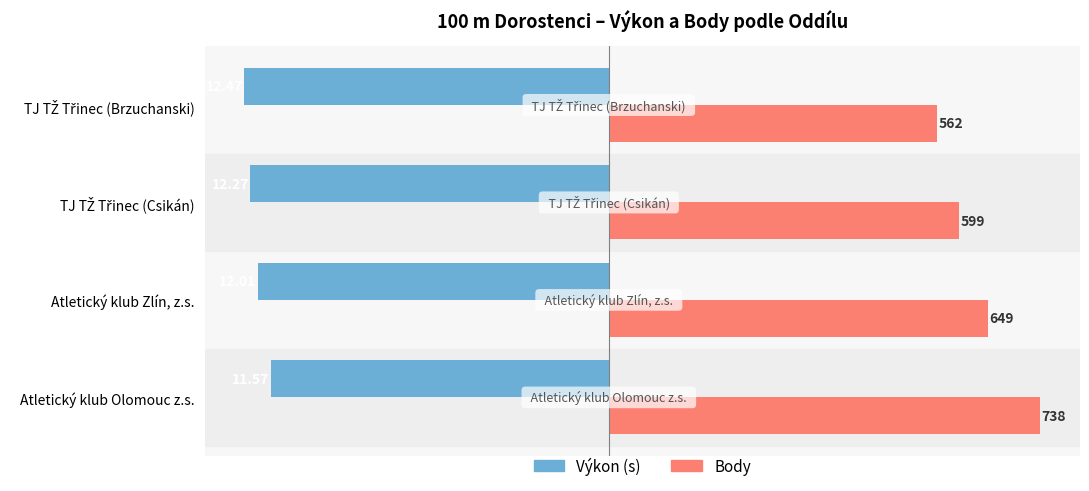

The Body (×0.02) series shows 13.0 at Atletický klub Zlín, z.s.. True or false?

True